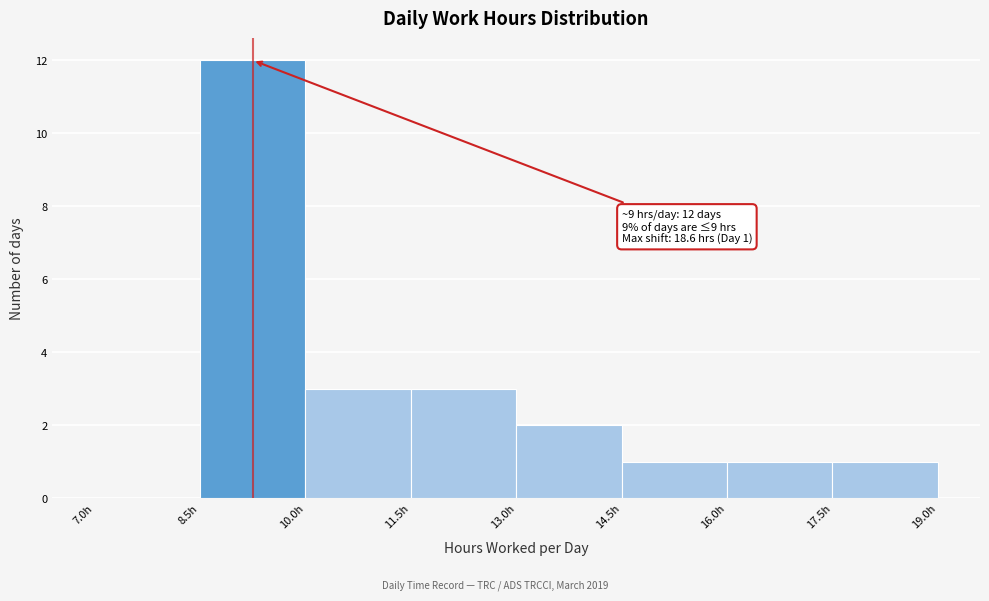

Which range on the x-axis has the tallest bar?

8.5 to 10.0